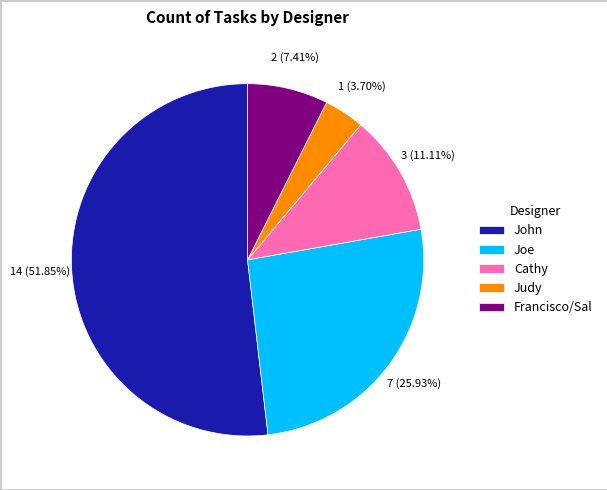

To the nearest percent, what is the difference between the largest and smallest slice percentages?

48%